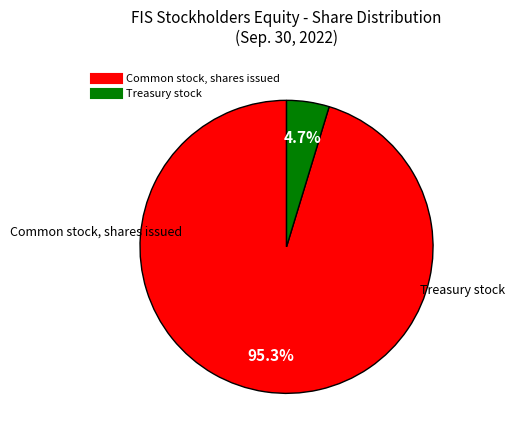

How much of the chart is everything except Common stock, shares issued?

4.7%